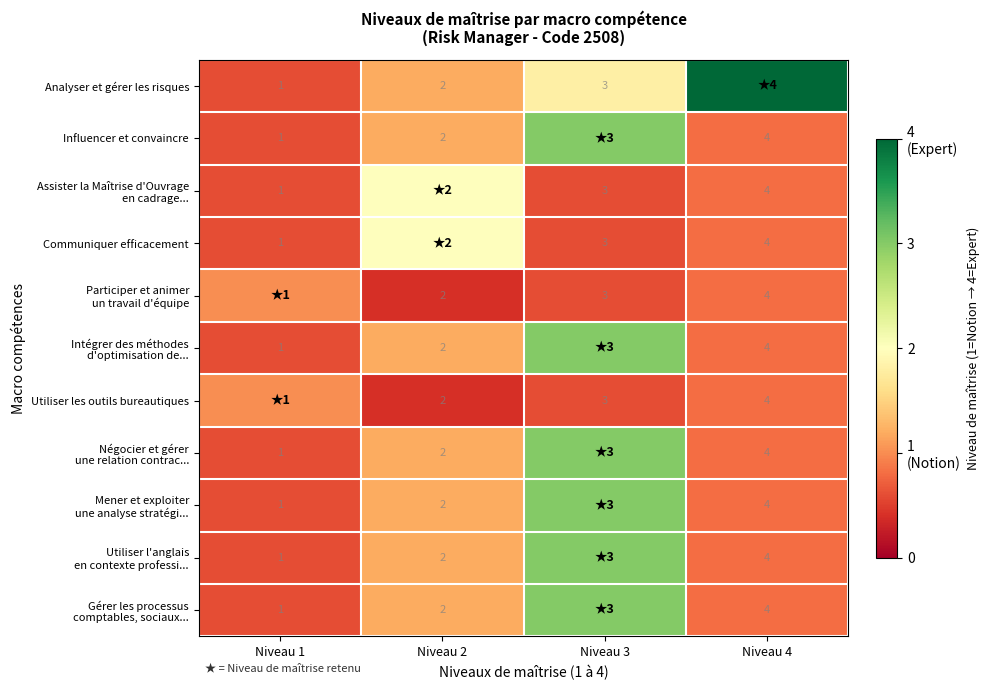

What is the sum of the Utiliser les outils bureautiques values at Niveau 2 and Niveau 4?

6